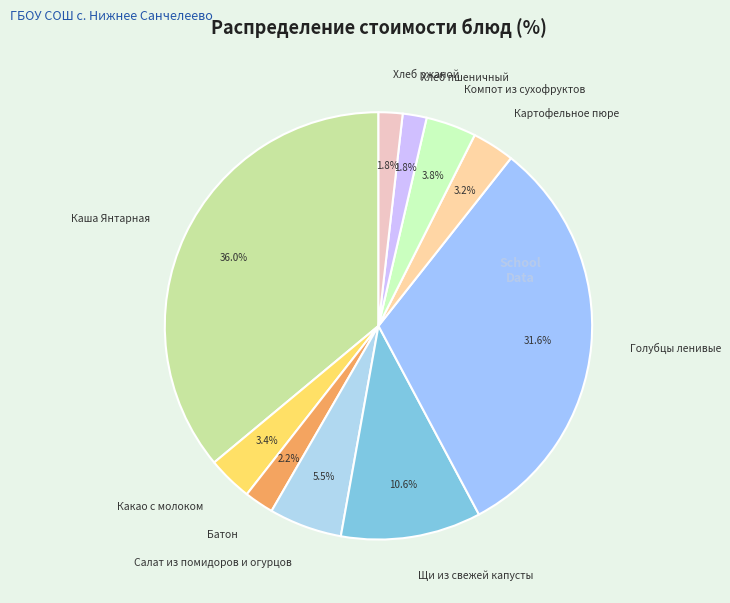

The Картофельное пюре slice represents 17% of the pie. True or false?

False